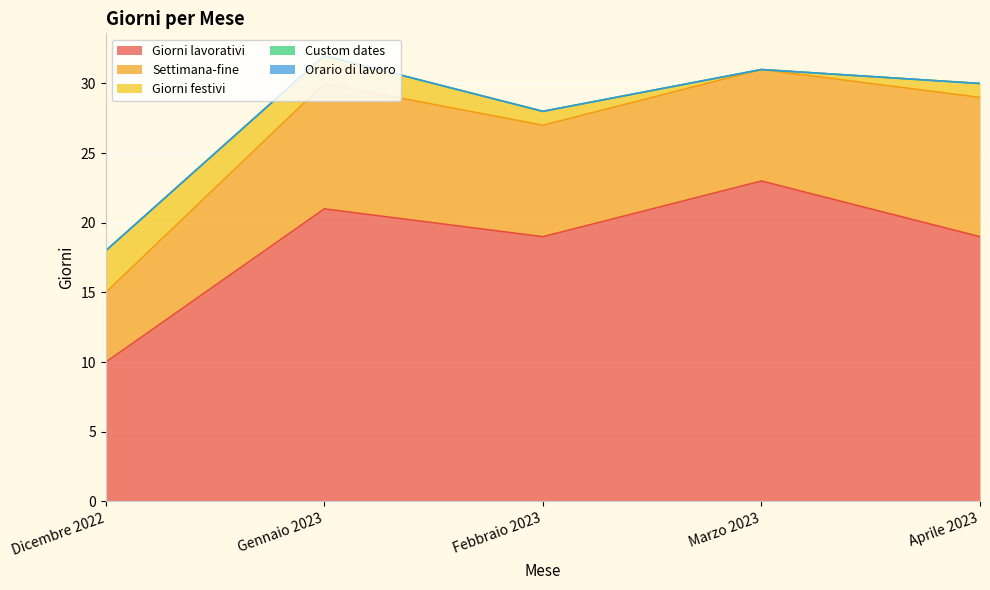

Which series has the widest spread of values?

Giorni lavorativi